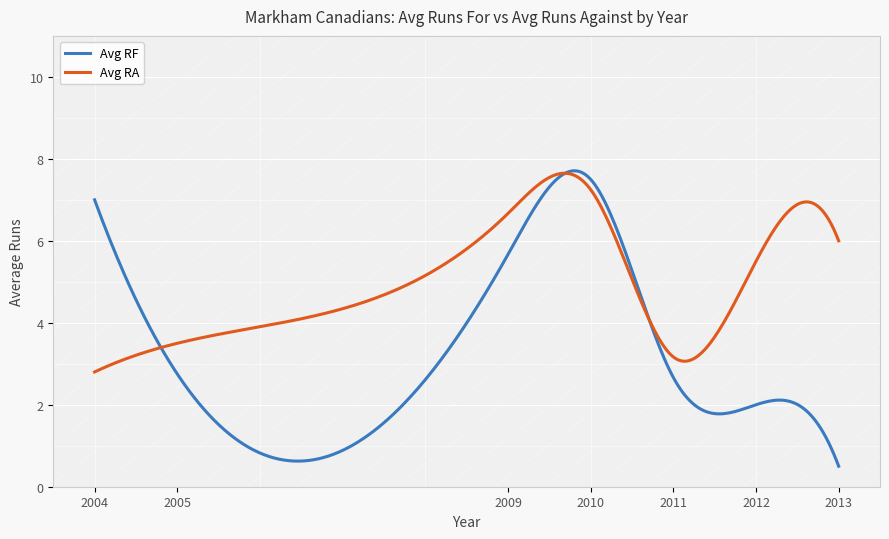

What is the maximum value shown in the chart?

7.7